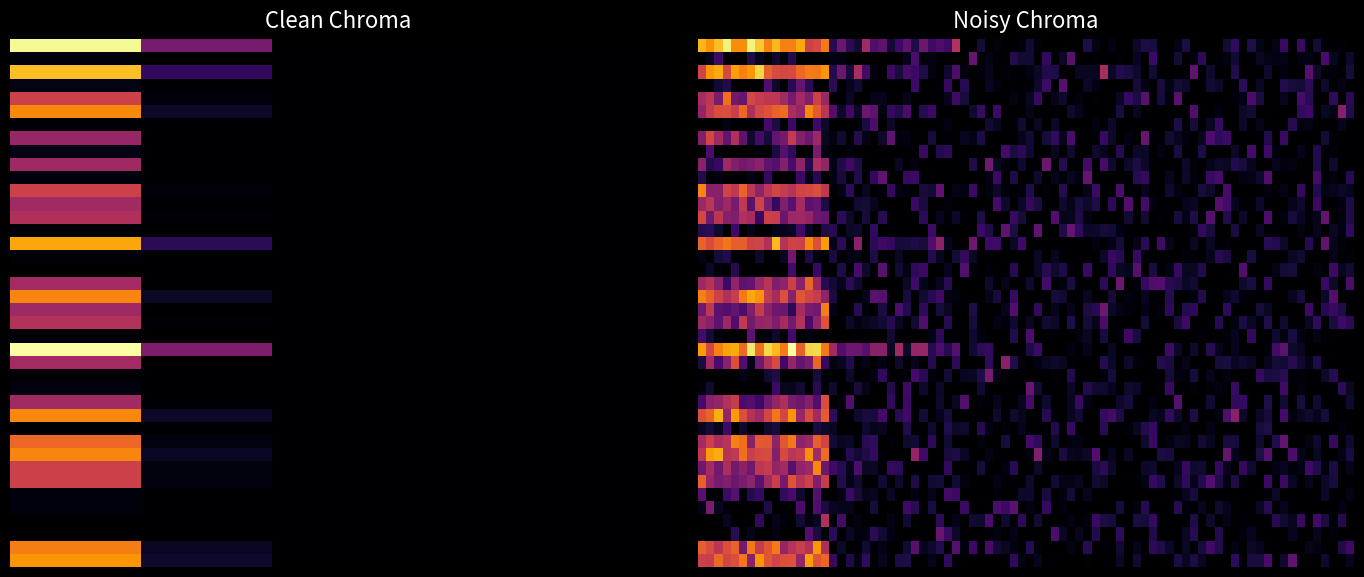

At which category is the sum across all series the highest?

23